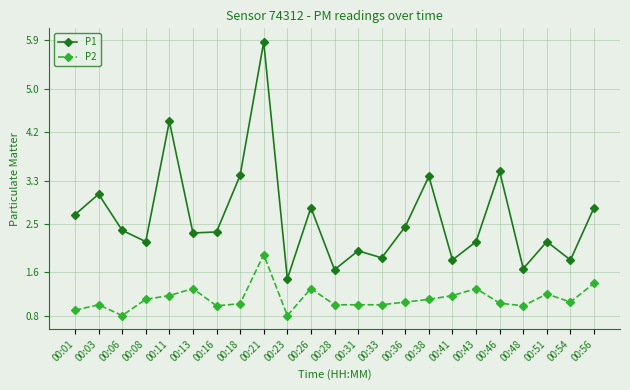

Between 00:23 and 00:41, which series saw the biggest shift?

P2